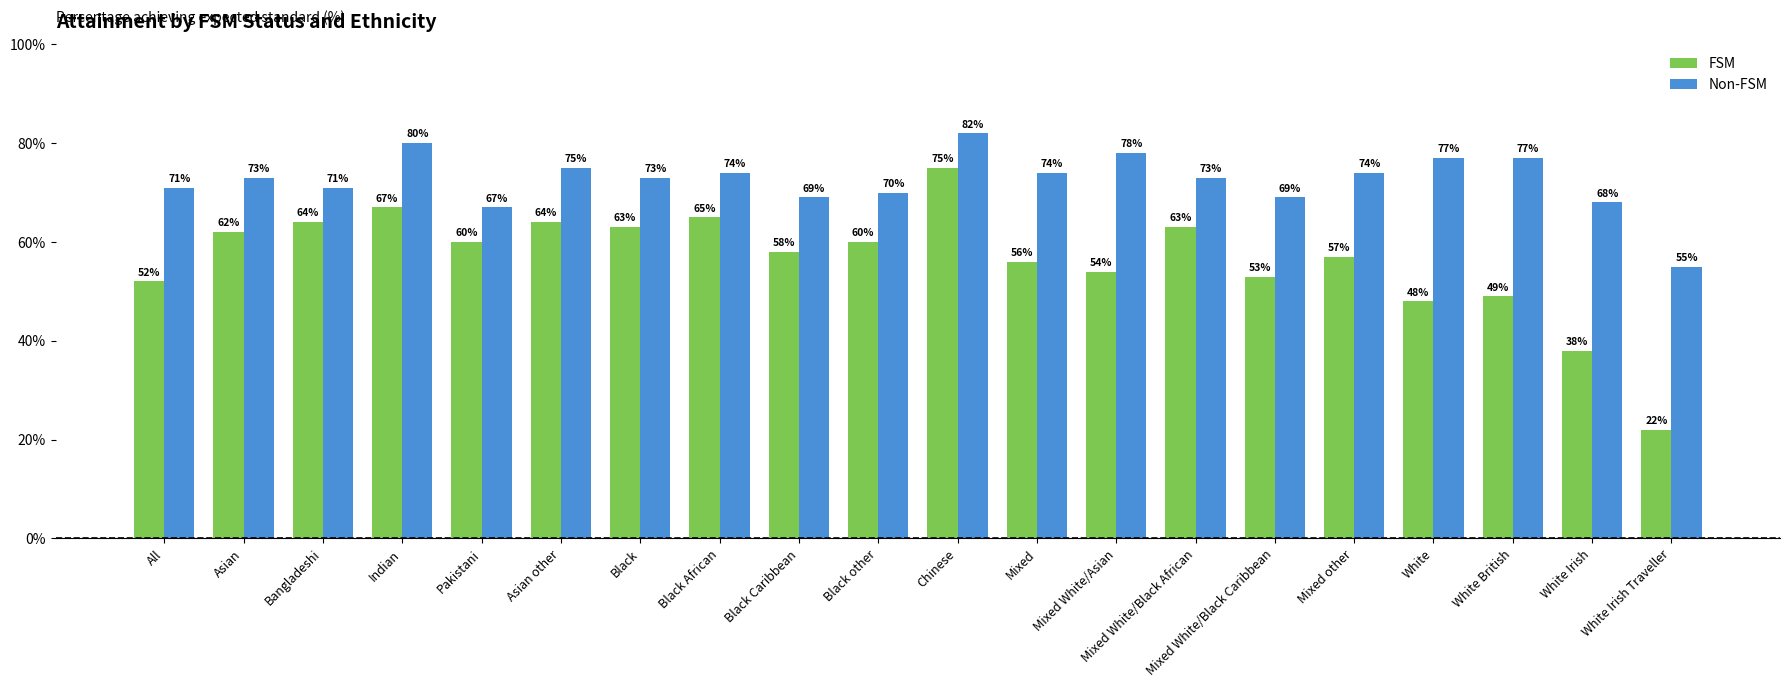

What is the label of the 10th bar from the left?

Black other